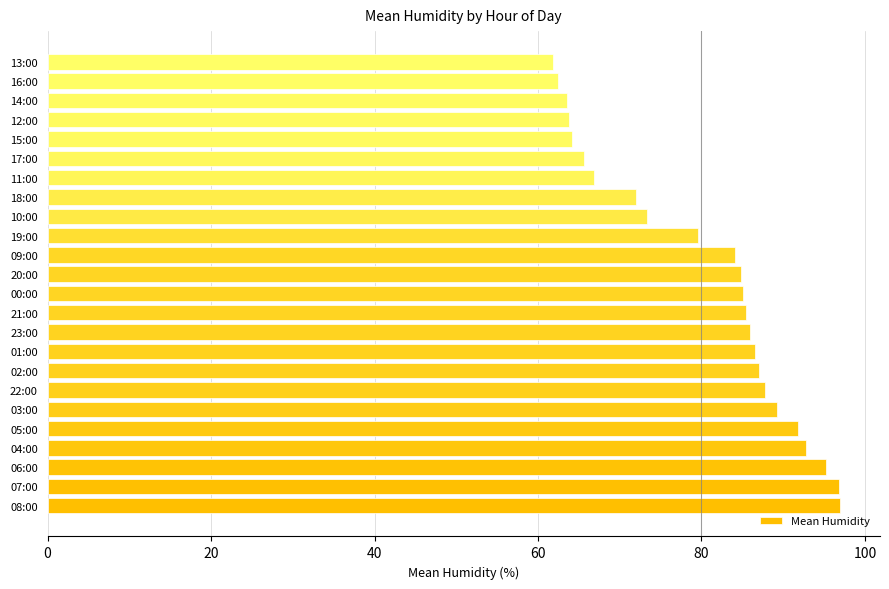

What is the smallest value displayed?

61.9